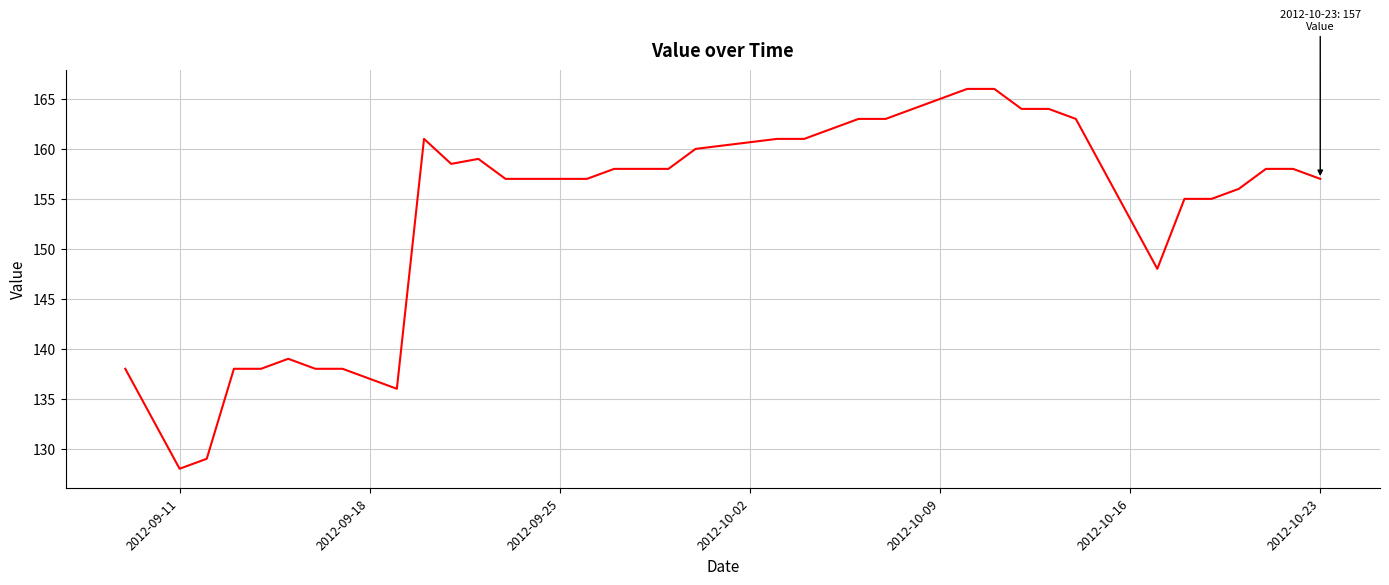

Is this an area chart (filled region under the line)?

No